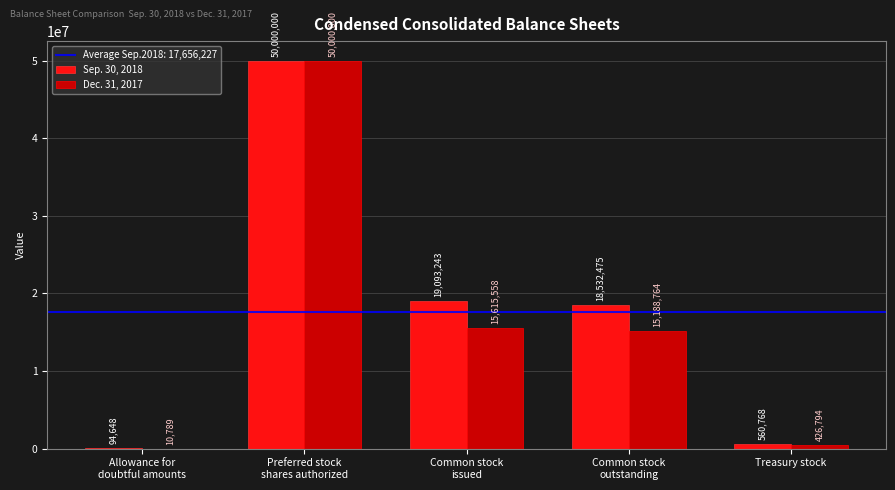

Is it true that Dec. 31, 2017 equals 10789 at Allowance for
doubtful amounts?

True